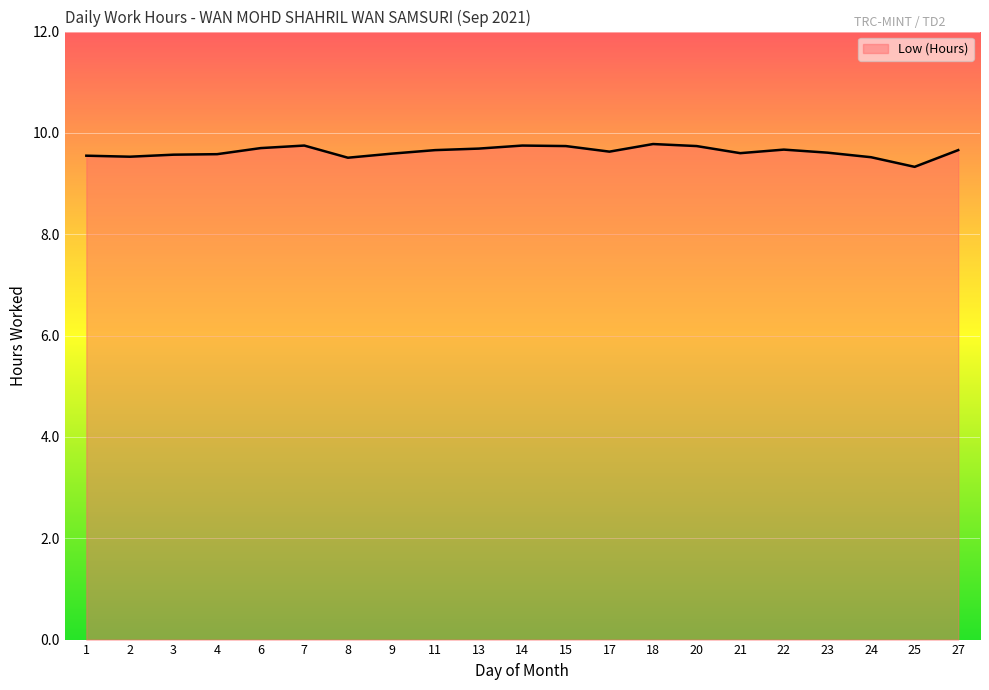

Read the value at 4.

9.6